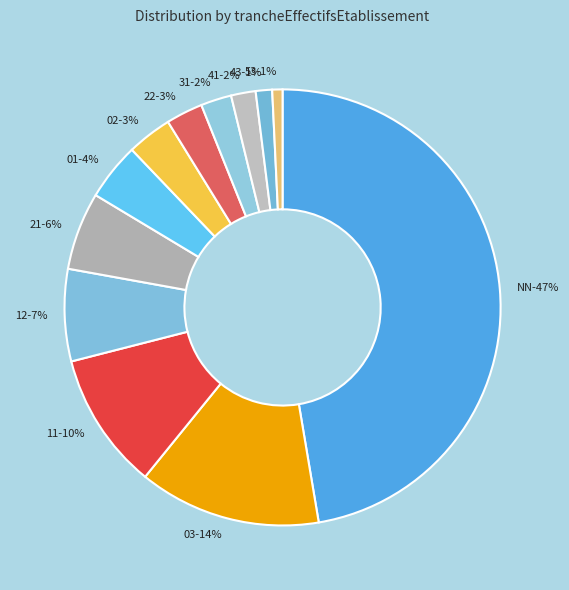

What is the smallest slice in the pie chart?

53